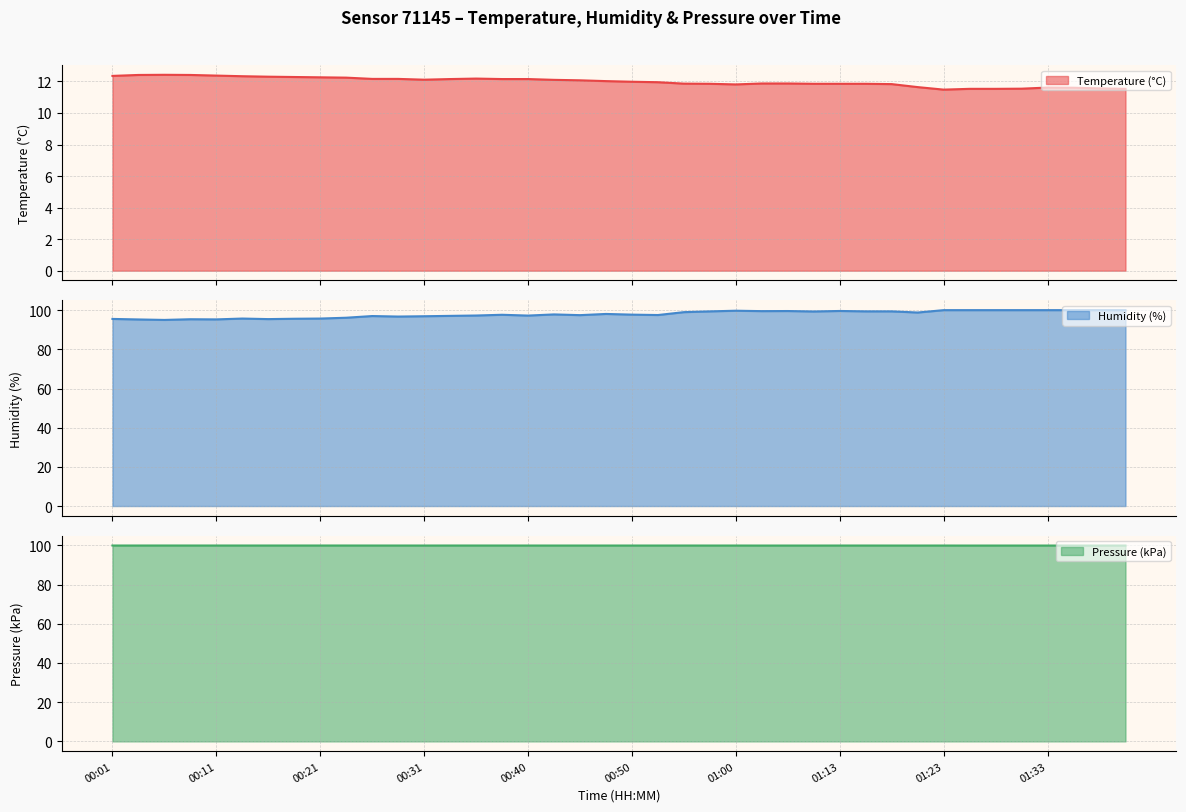

What is the highest value of the Temperature (°C) series?

12.4